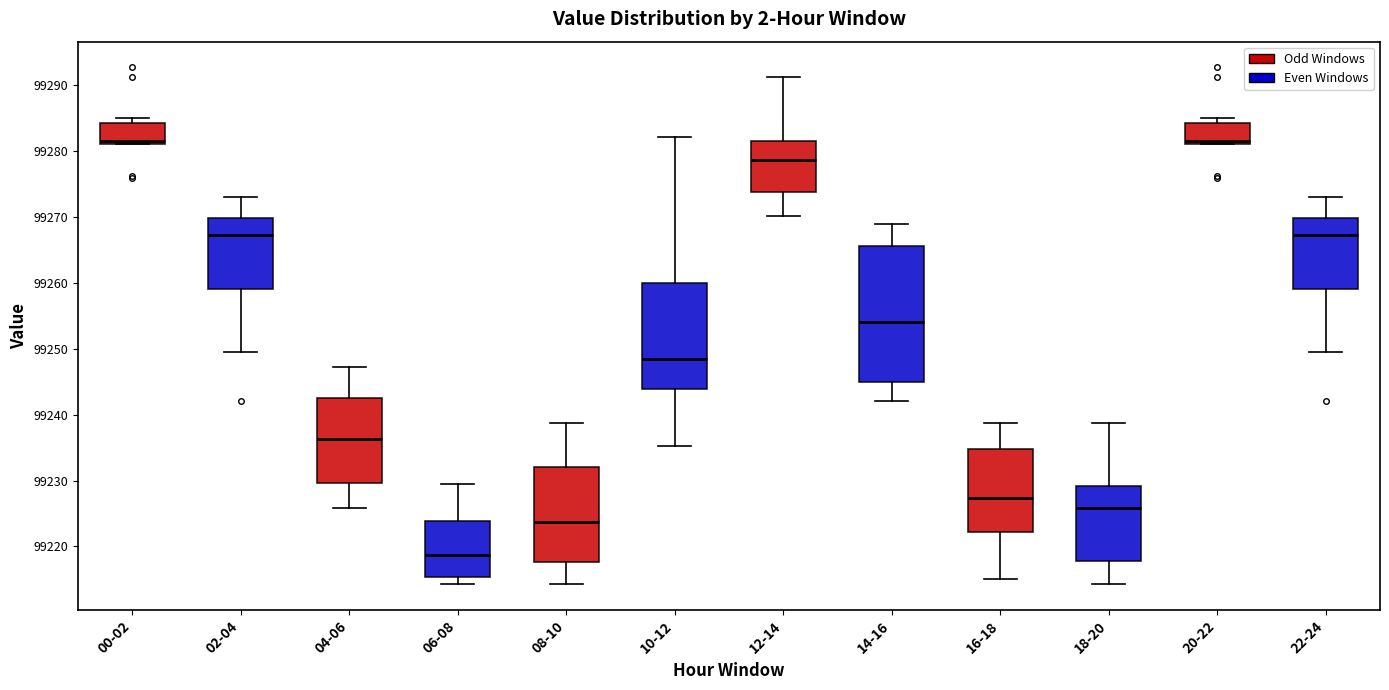

Reading left to right, transcribe this box plot: for each box, give where its median line is, the range the box spans, and where its two whiskers end, as read against the y-axis. The values are not printed on the chart, so give them approximately, as read against the axis.

00-02: median 99282, box 99281 to 99284, whiskers 99281 to 99285
02-04: median 99267, box 99259 to 99270, whiskers 99250 to 99273
04-06: median 99236, box 99230 to 99243, whiskers 99226 to 99247
06-08: median 99219, box 99215 to 99224, whiskers 99214 to 99229
08-10: median 99224, box 99218 to 99232, whiskers 99214 to 99239
10-12: median 99248, box 99244 to 99260, whiskers 99235 to 99282
12-14: median 99279, box 99274 to 99282, whiskers 99270 to 99291
14-16: median 99254, box 99245 to 99266, whiskers 99242 to 99269
16-18: median 99227, box 99222 to 99235, whiskers 99215 to 99239
18-20: median 99226, box 99218 to 99229, whiskers 99214 to 99239
20-22: median 99282, box 99281 to 99284, whiskers 99281 to 99285
22-24: median 99267, box 99259 to 99270, whiskers 99250 to 99273